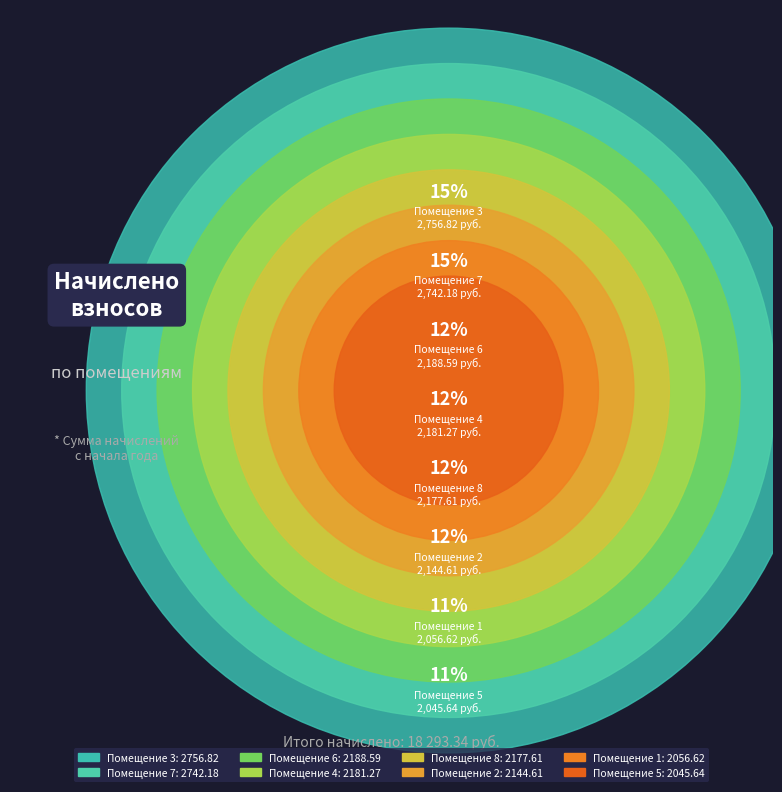

What percentage do 7 and 8 together represent?

26.9%